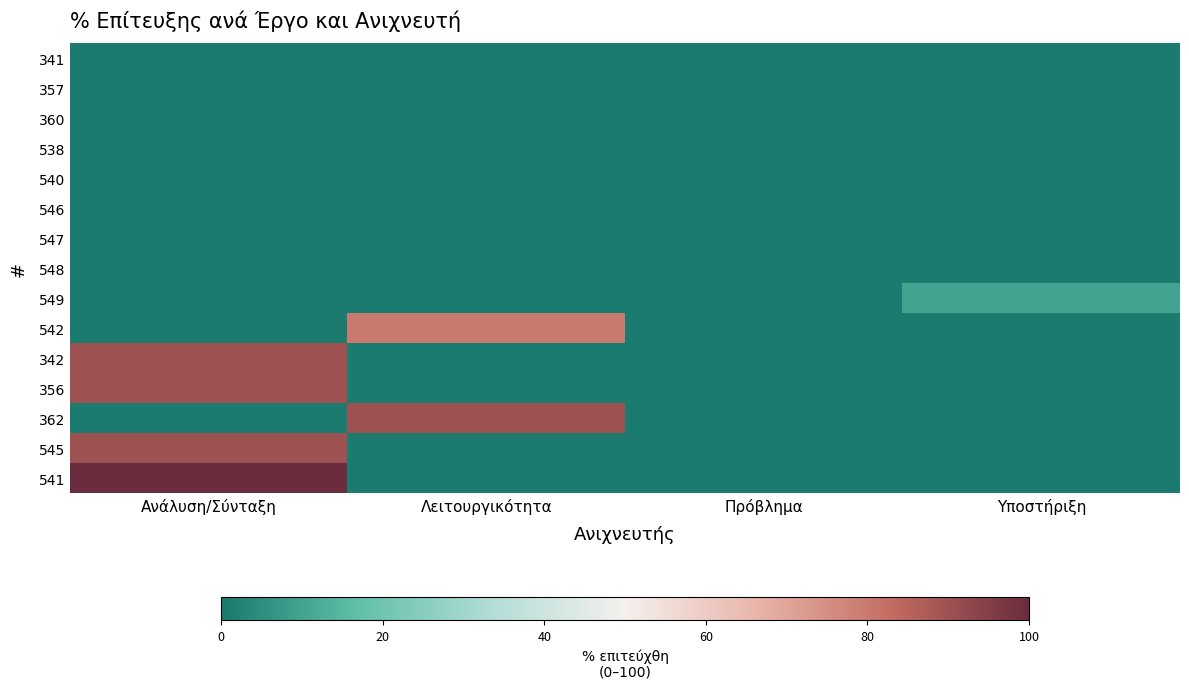

Reading left to right, what are all the values shown in this chart?

341: Ανάλυση/Σύνταξη=0	Λειτουργικότητα=0	Πρόβλημα=0	Υποστήριξη=0
357: Ανάλυση/Σύνταξη=0	Λειτουργικότητα=0	Πρόβλημα=0	Υποστήριξη=0
360: Ανάλυση/Σύνταξη=0	Λειτουργικότητα=0	Πρόβλημα=0	Υποστήριξη=0
538: Ανάλυση/Σύνταξη=0	Λειτουργικότητα=0	Πρόβλημα=0	Υποστήριξη=0
540: Ανάλυση/Σύνταξη=0	Λειτουργικότητα=0	Πρόβλημα=0	Υποστήριξη=0
546: Ανάλυση/Σύνταξη=0	Λειτουργικότητα=0	Πρόβλημα=0	Υποστήριξη=0
547: Ανάλυση/Σύνταξη=0	Λειτουργικότητα=0	Πρόβλημα=0	Υποστήριξη=0
548: Ανάλυση/Σύνταξη=0	Λειτουργικότητα=0	Πρόβλημα=0	Υποστήριξη=0
549: Ανάλυση/Σύνταξη=0	Λειτουργικότητα=0	Πρόβλημα=0	Υποστήριξη=10
542: Ανάλυση/Σύνταξη=0	Λειτουργικότητα=80	Πρόβλημα=0	Υποστήριξη=0
342: Ανάλυση/Σύνταξη=90	Λειτουργικότητα=0	Πρόβλημα=0	Υποστήριξη=0
356: Ανάλυση/Σύνταξη=90	Λειτουργικότητα=0	Πρόβλημα=0	Υποστήριξη=0
362: Ανάλυση/Σύνταξη=0	Λειτουργικότητα=90	Πρόβλημα=0	Υποστήριξη=0
545: Ανάλυση/Σύνταξη=90	Λειτουργικότητα=0	Πρόβλημα=0	Υποστήριξη=0
541: Ανάλυση/Σύνταξη=100	Λειτουργικότητα=0	Πρόβλημα=0	Υποστήριξη=0